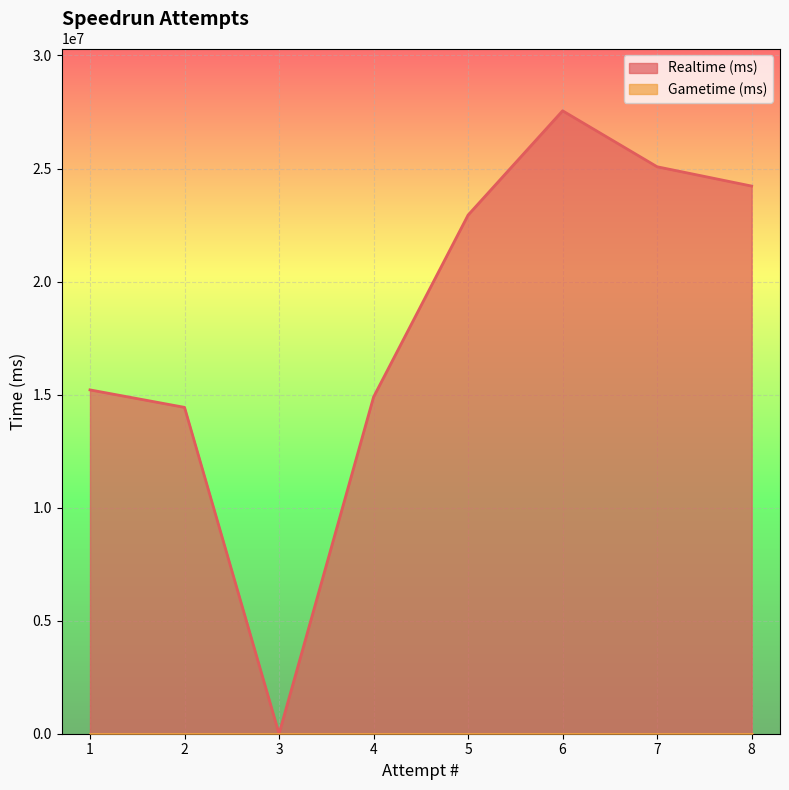

What is the value of the 6th point from the left?

27552526